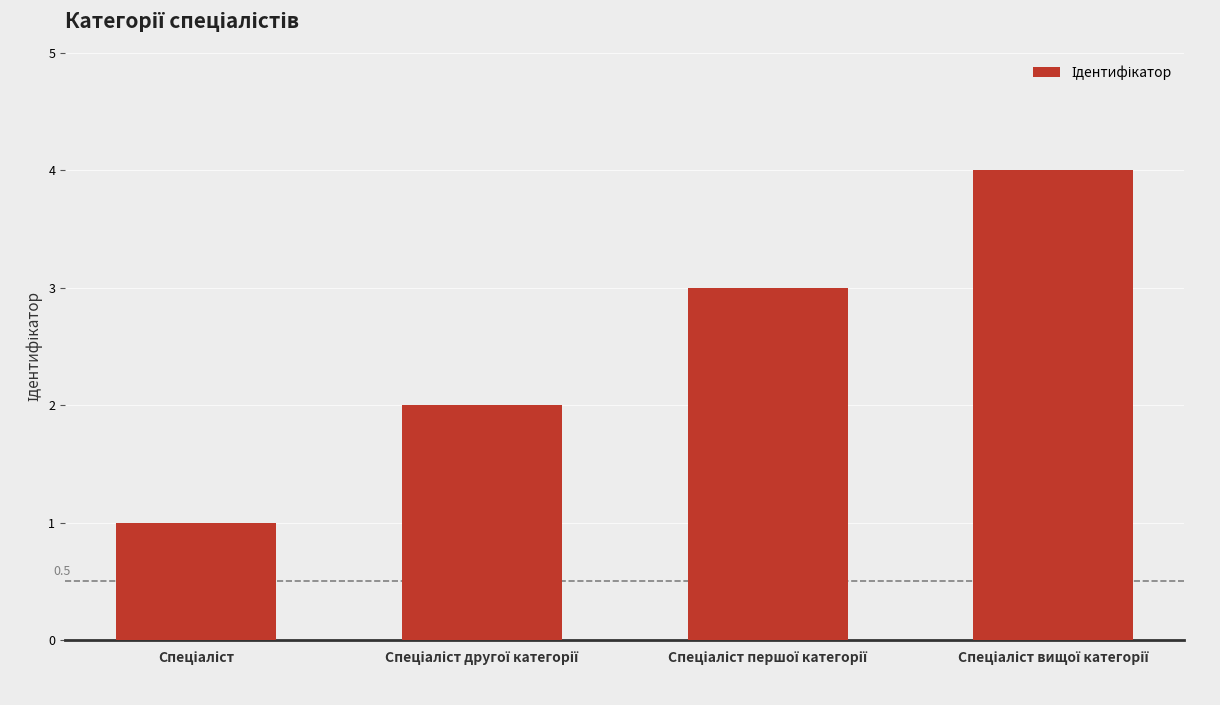

What is the minimum value shown in the chart?

1